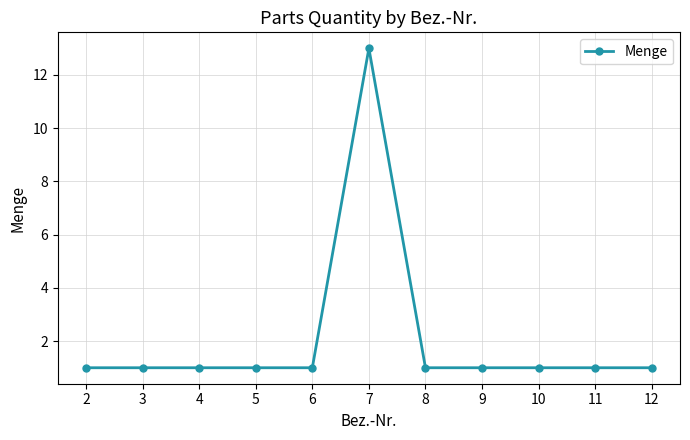

What is the value of the 10th point from the left?

1